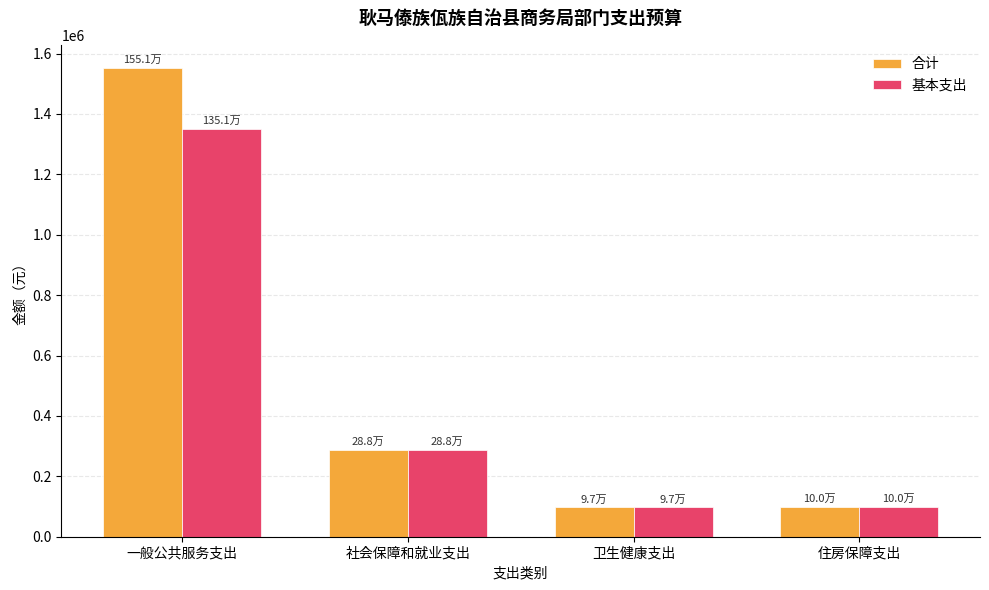

Is it true that 基本支出 equals 96936.3 at 卫生健康支出?

True